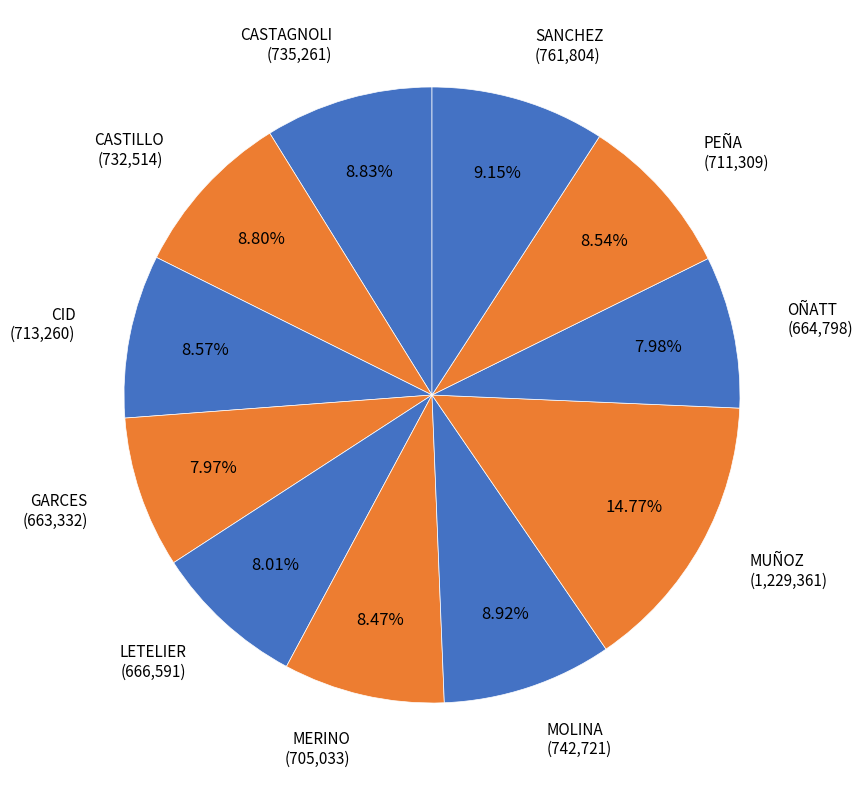

Is MUÑOZ the majority of the pie?

No